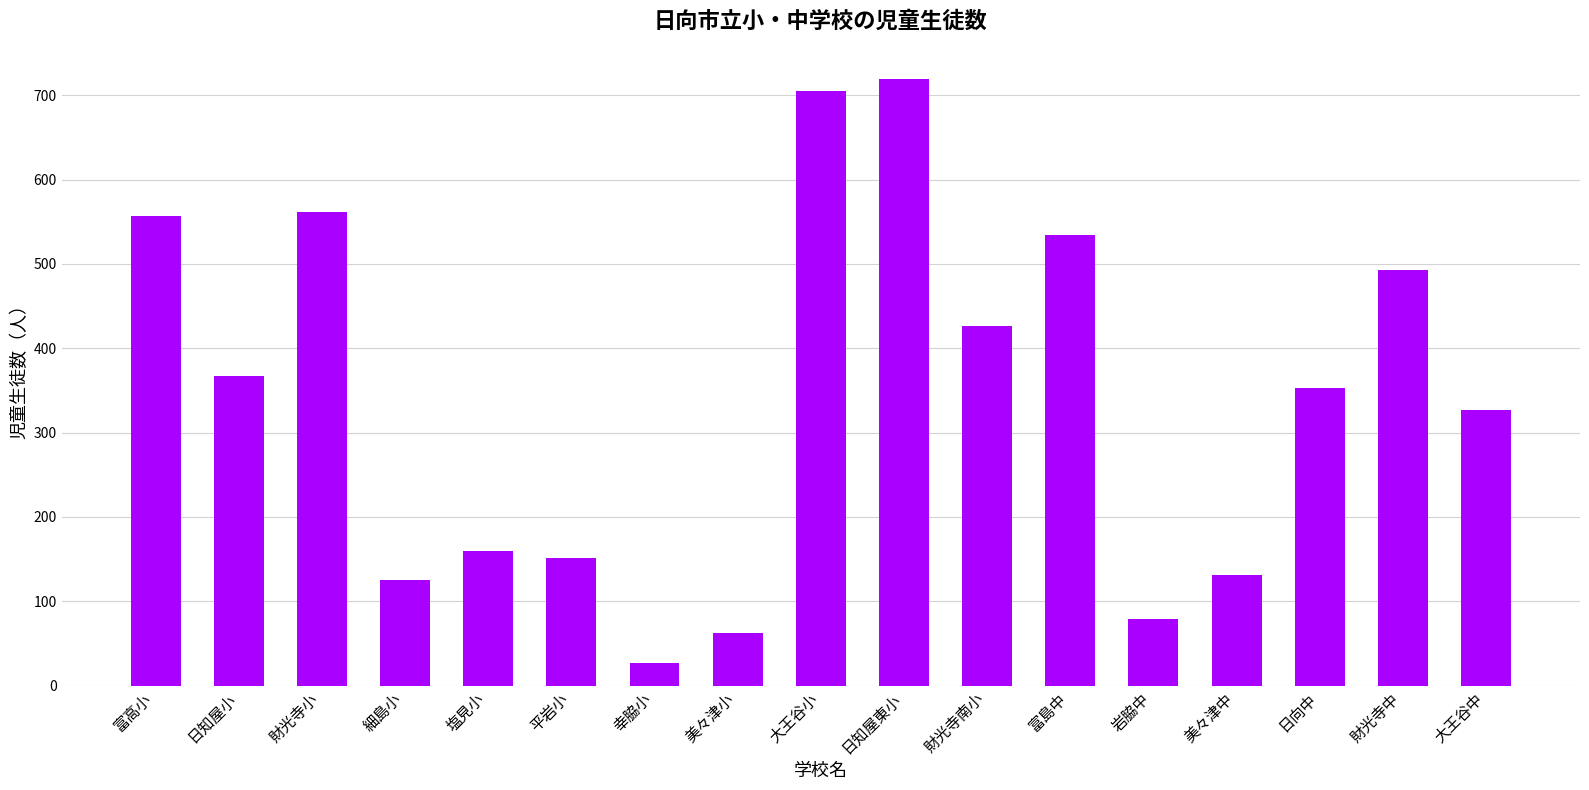

What is the label of the 3rd bar from the left?

財光寺小